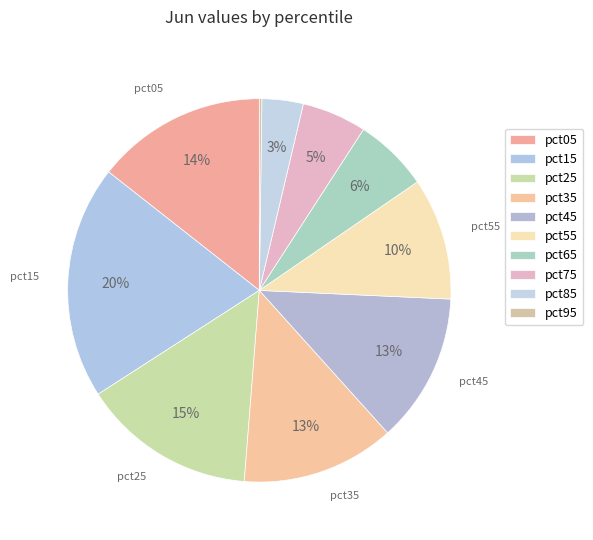

What is the total percentage of pct15 and pct55?

30.0%